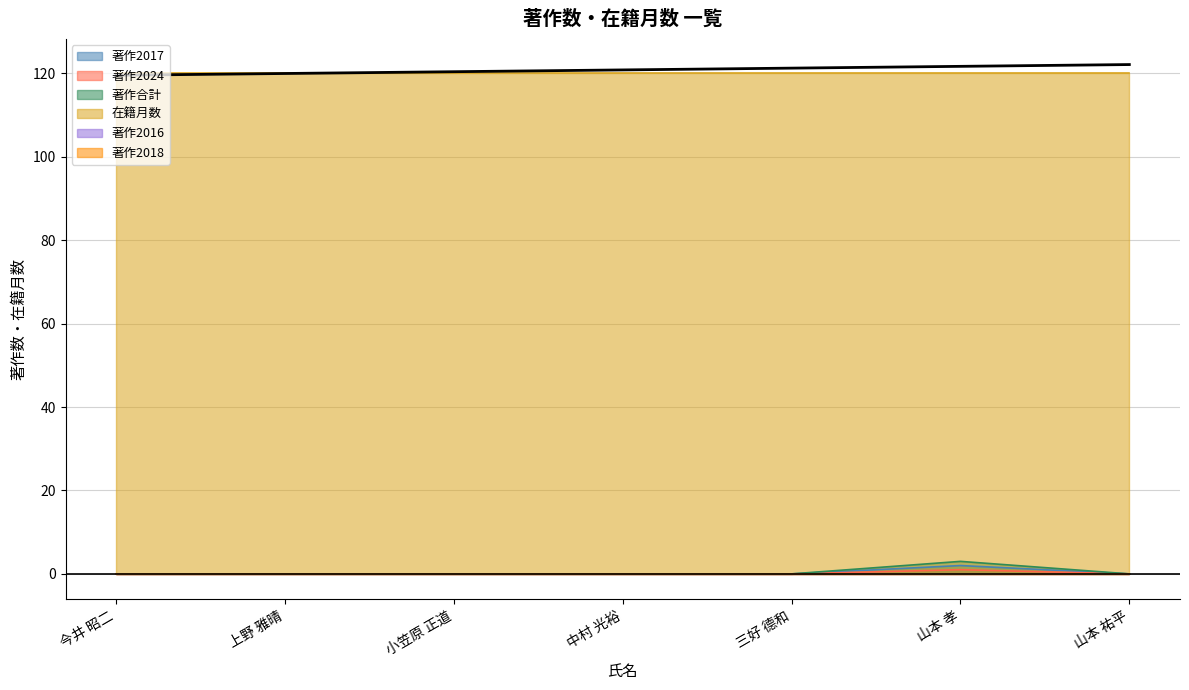

True or false: 著作2017 and 著作2024 cross at least once.

False